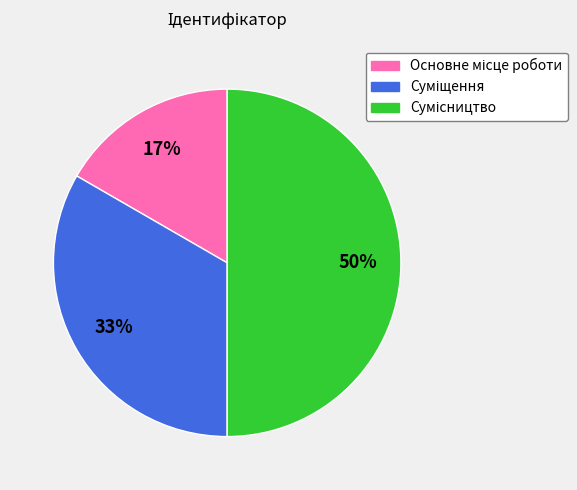

To the nearest percent, what is the average slice percentage?

33%